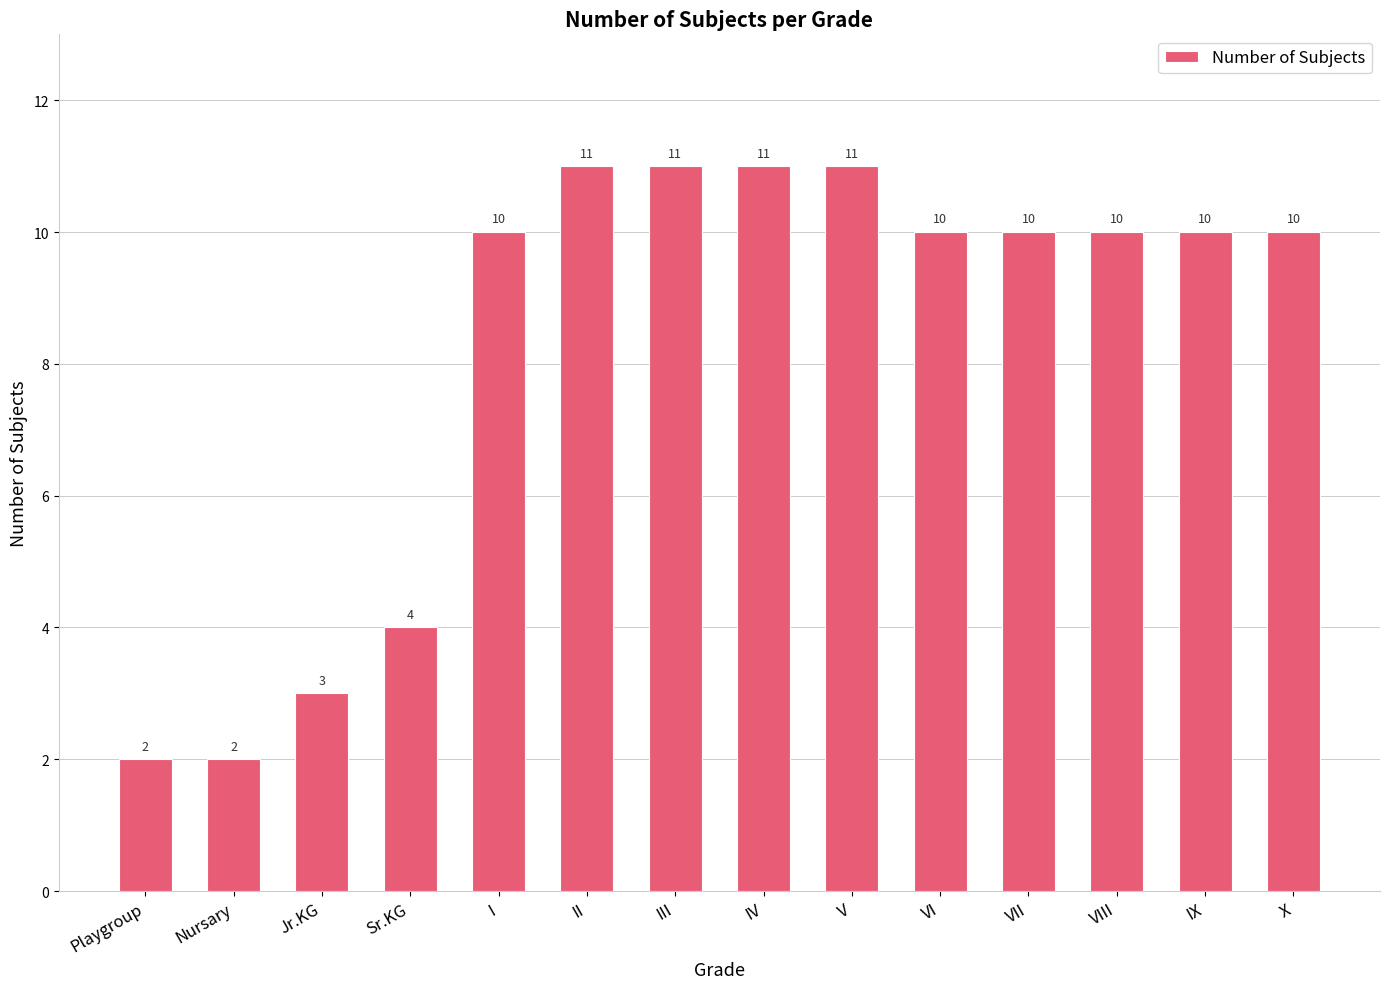

What is the difference between the values at IX and IV?

1